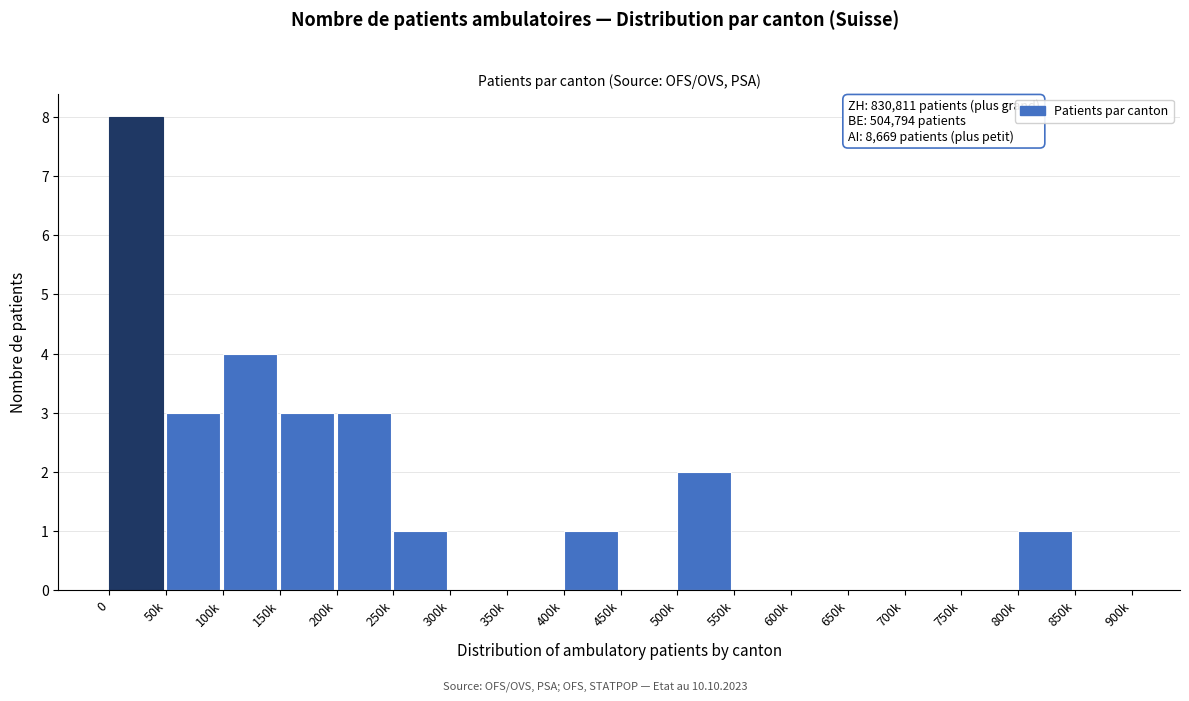

Reading right to left, extract all data points from this chart.

850k=0	800k=1	750k=0	700k=0	650k=0	600k=0	550k=0	500k=2	450k=0	400k=1	350k=0	300k=0	250k=1	200k=3	150k=3	100k=4	50k=3	0=8